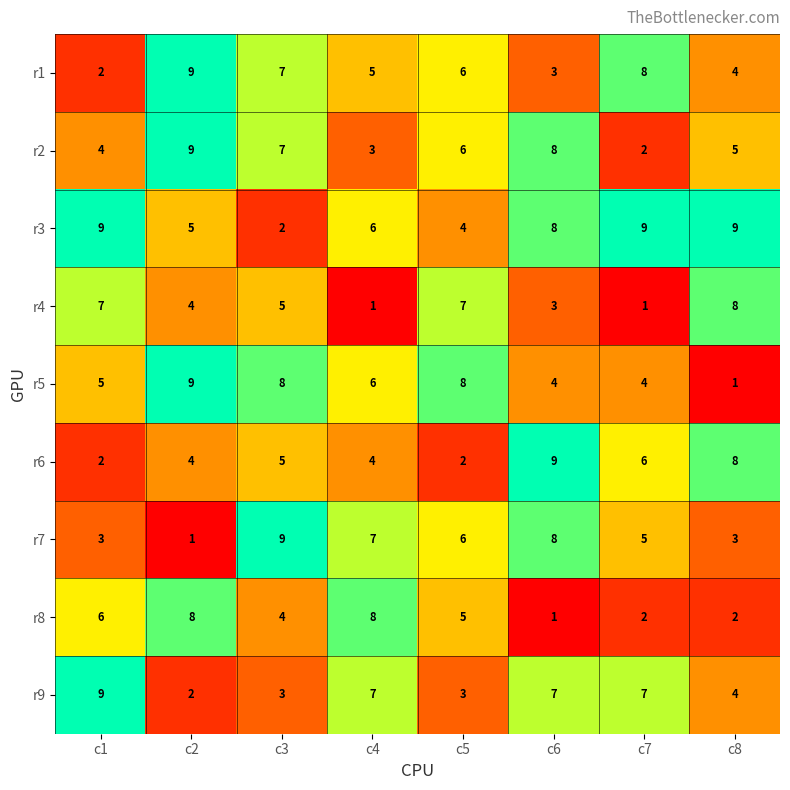

What is the sum of all r6 values?

40